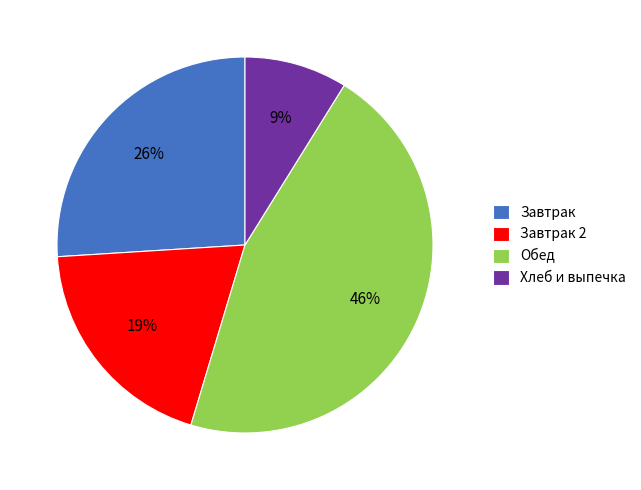

What is the ratio of the value at Обед to the value at Завтрак?

1.8